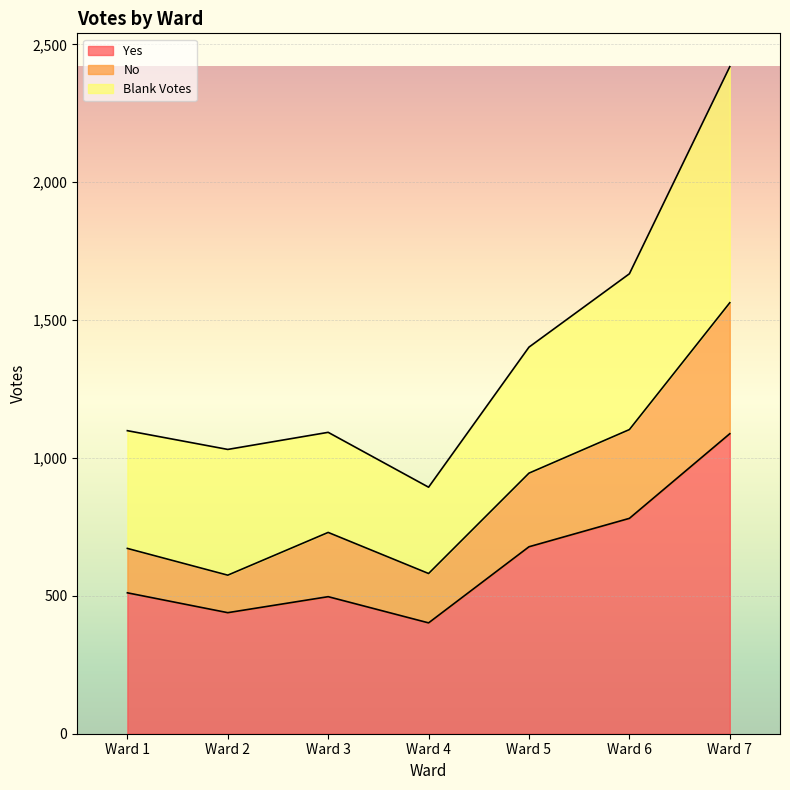

At which label does Yes reach its peak?

Ward 7